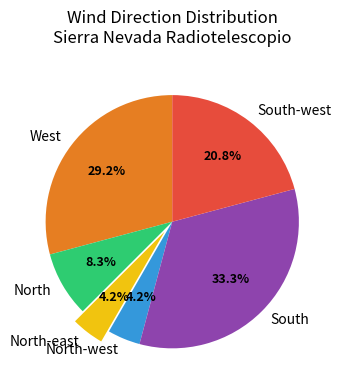

What percentage is the North slice, to the nearest percent?

8%